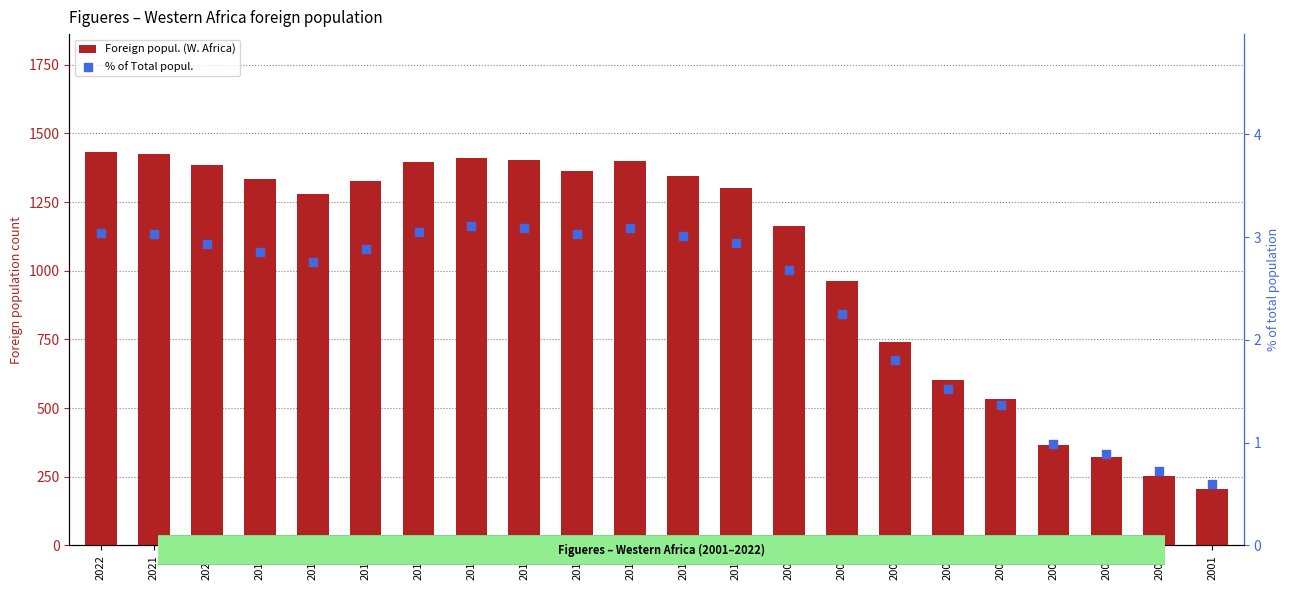

Which series has the largest total across all categories?

Foreign popul. (W. Africa)